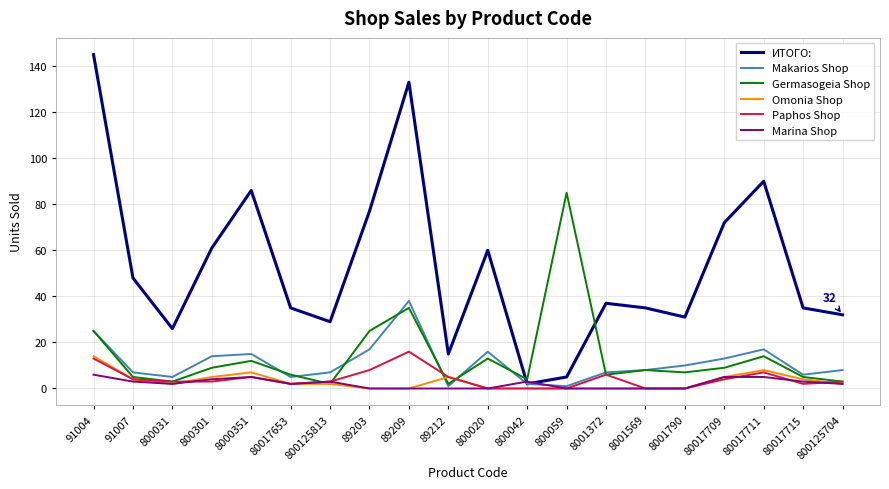

What is the maximum value shown in the chart?

145